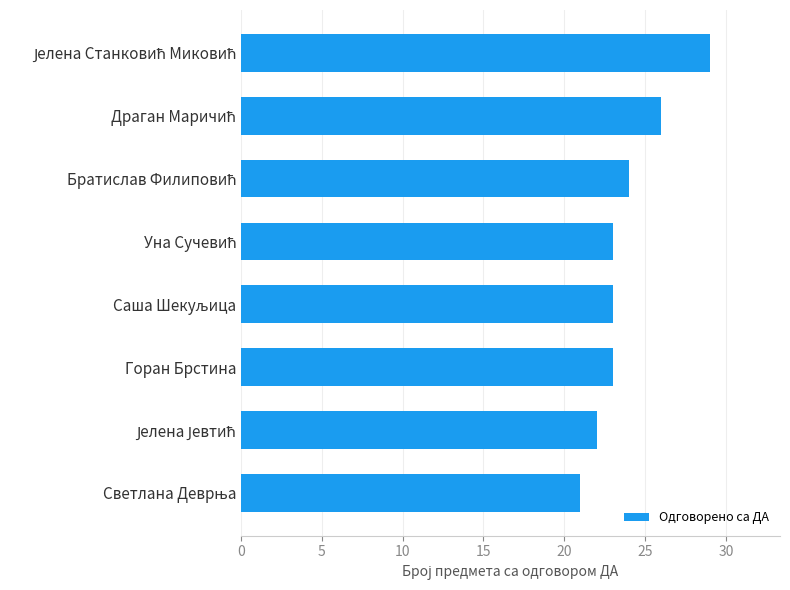

What is the average value?

24